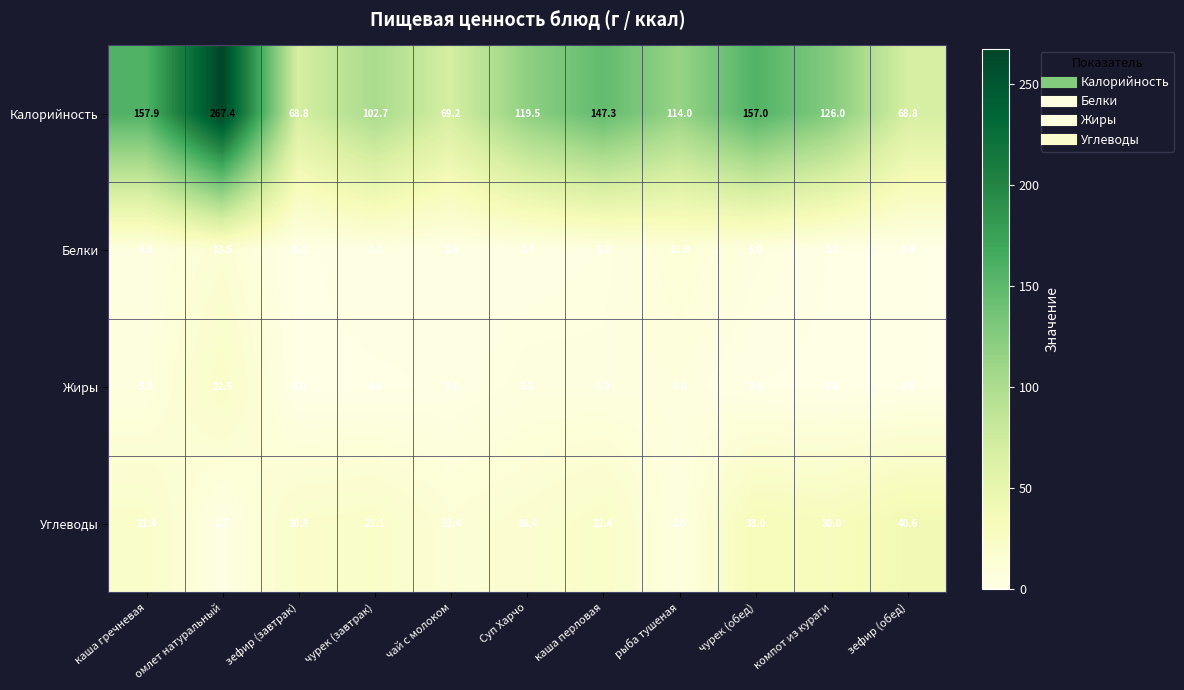

What is the sum of all Белки values?

45.8